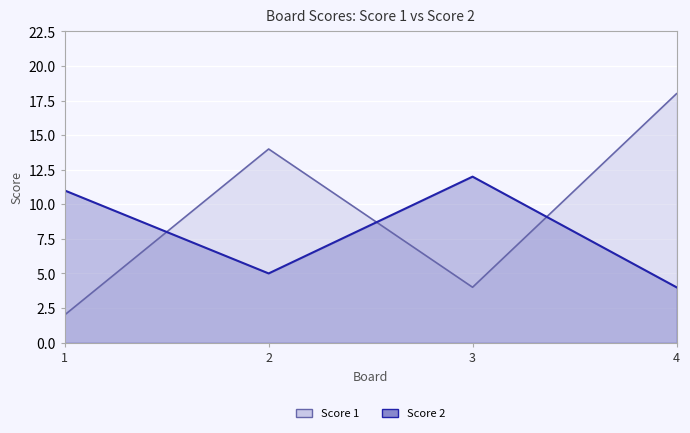

What value does the Score 2 series have at 4?

4